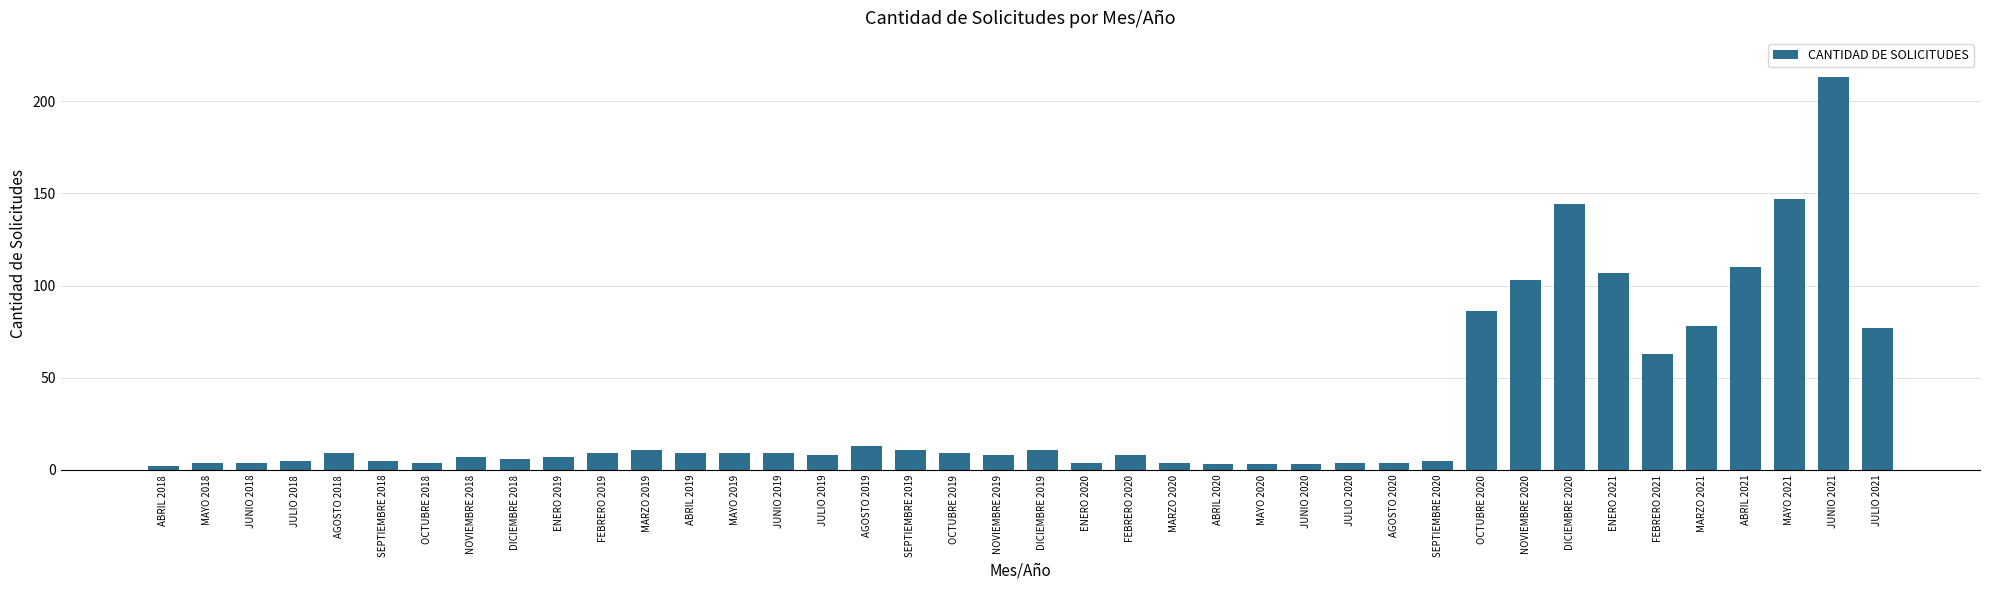

What position from the left is NOVIEMBRE 2018?

8